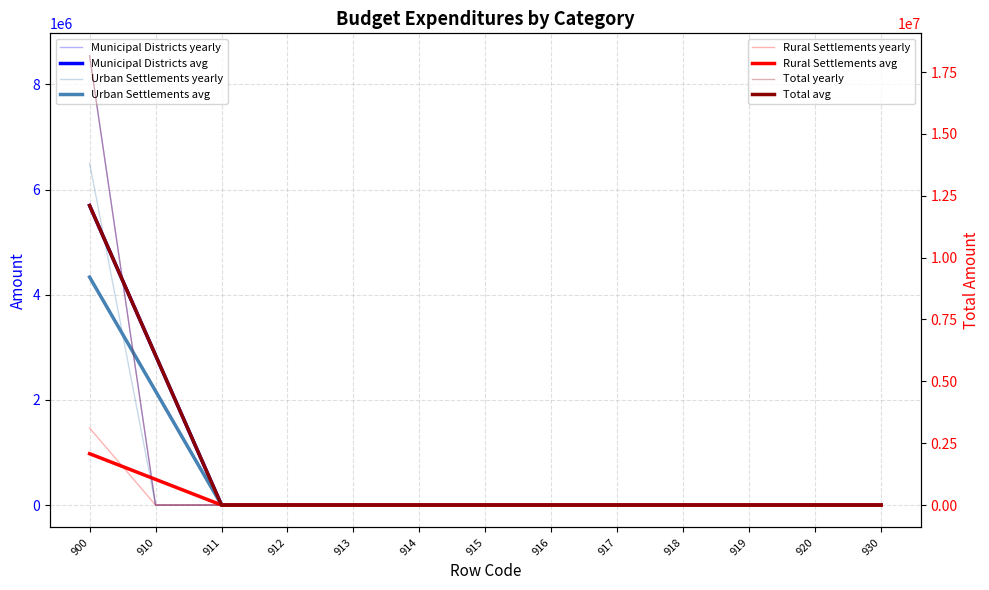

At which category is the sum across all series the highest?

900